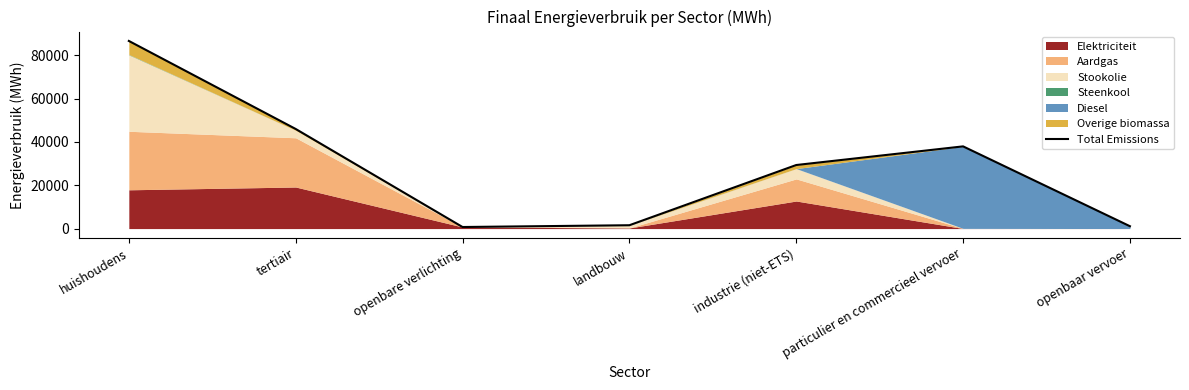

Does the chart display data point markers on the line(s)?

No